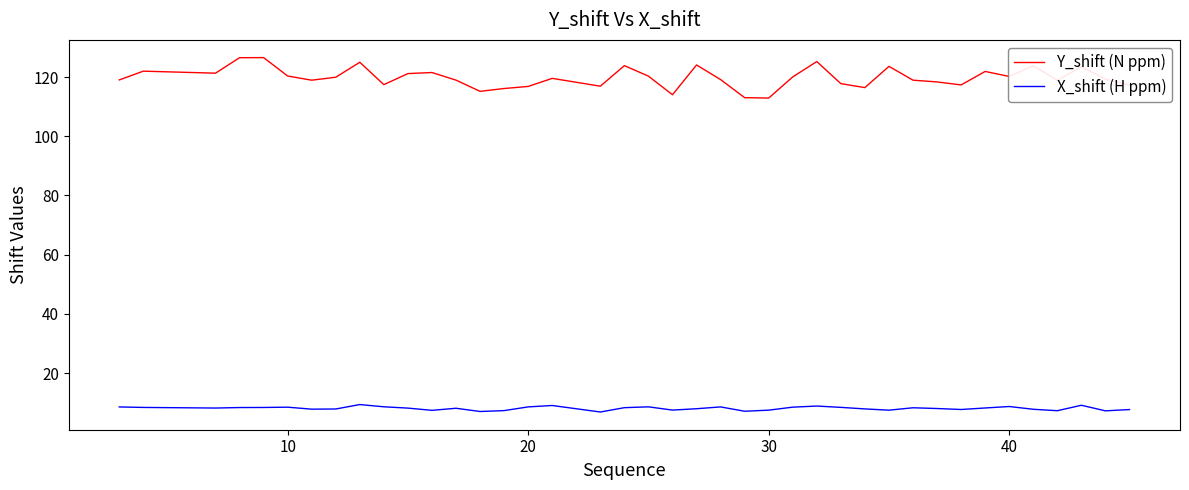

True or false: X_shift (H ppm) and Y_shift (N ppm) cross at least once.

False